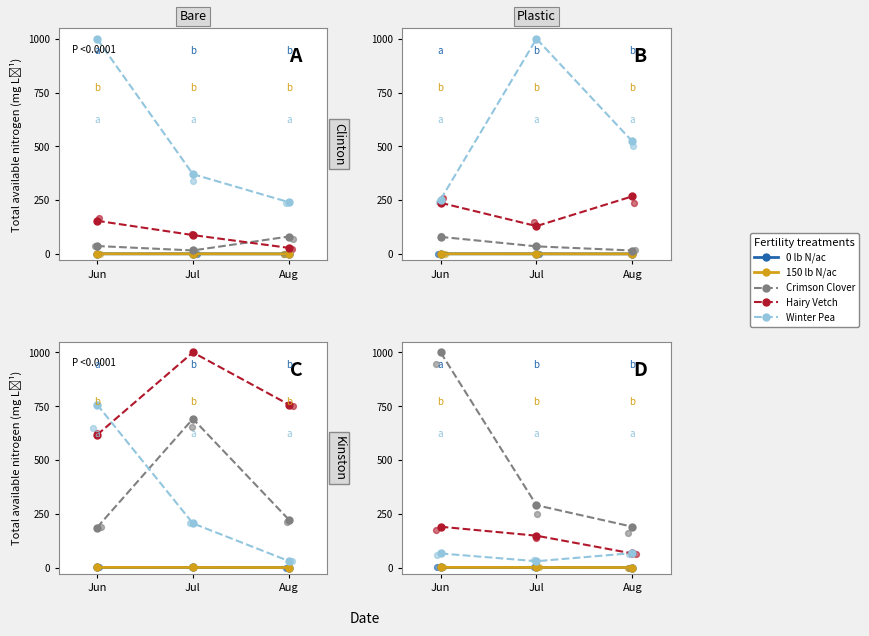

Which series reaches the minimum Y coordinate?

0 lb N/ac